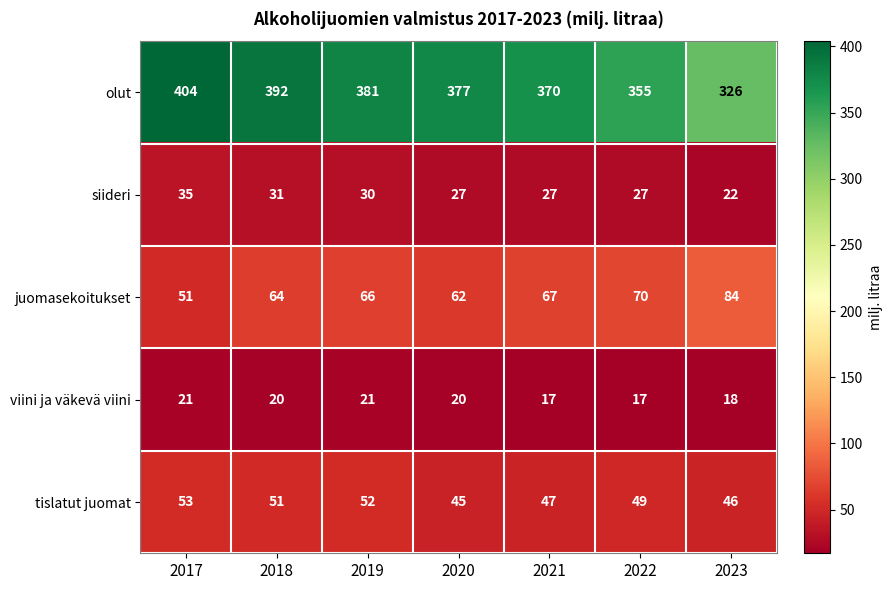

Count the viini ja väkevä viini values in the range 17 to 21.

7